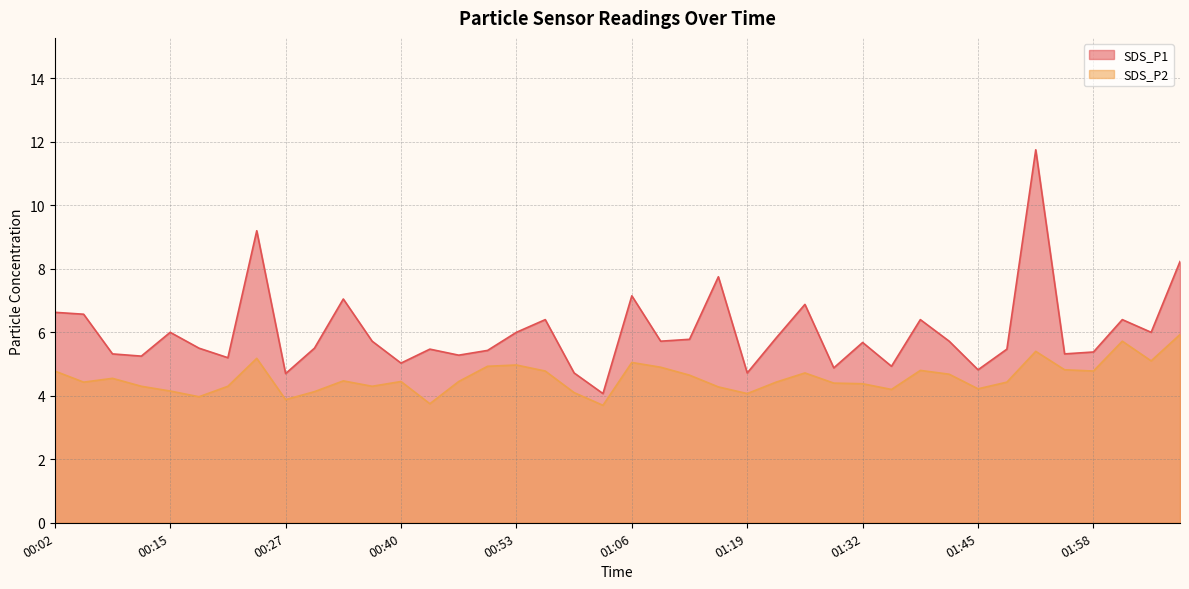

What position from the right is 02:01?

3